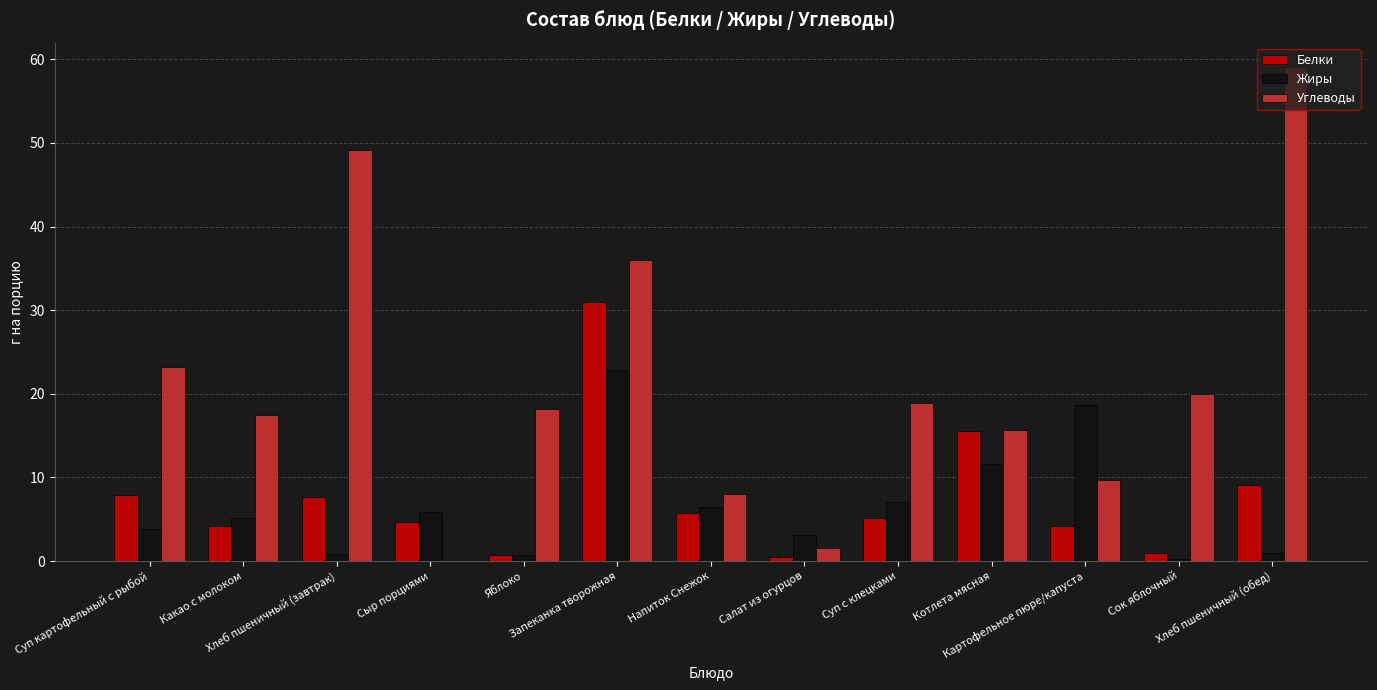

The Углеводы series shows 23.1 at Суп картофельный с рыбой. True or false?

True